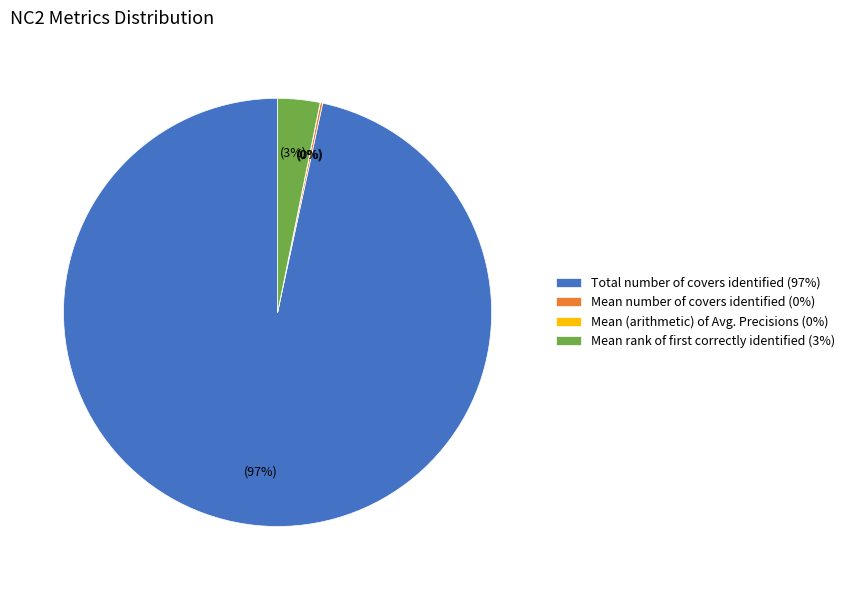

To the nearest percent, what is the difference between the largest and smallest slice percentages?

97%